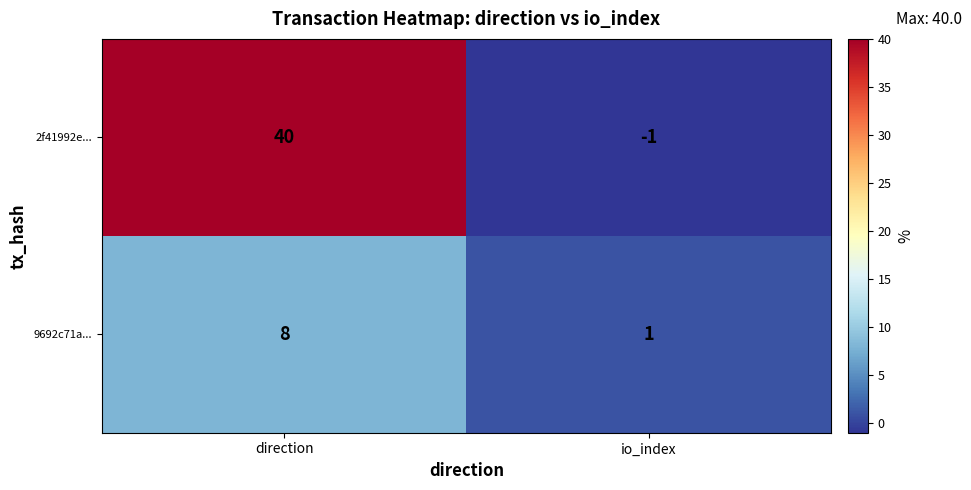

What is the difference between the 2f41992e... values at direction and io_index?

41